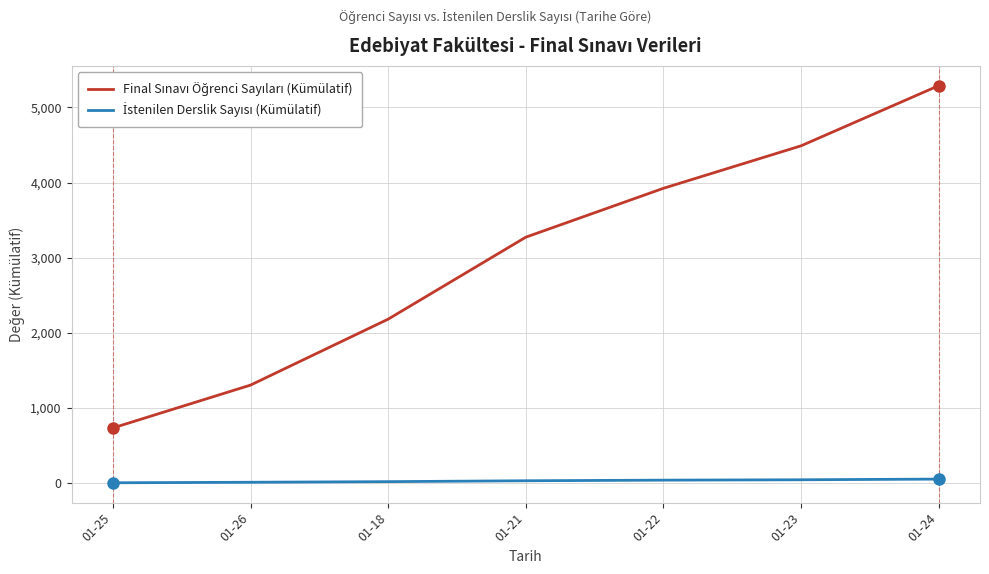

What is the total value across all series at 01-18?

2205